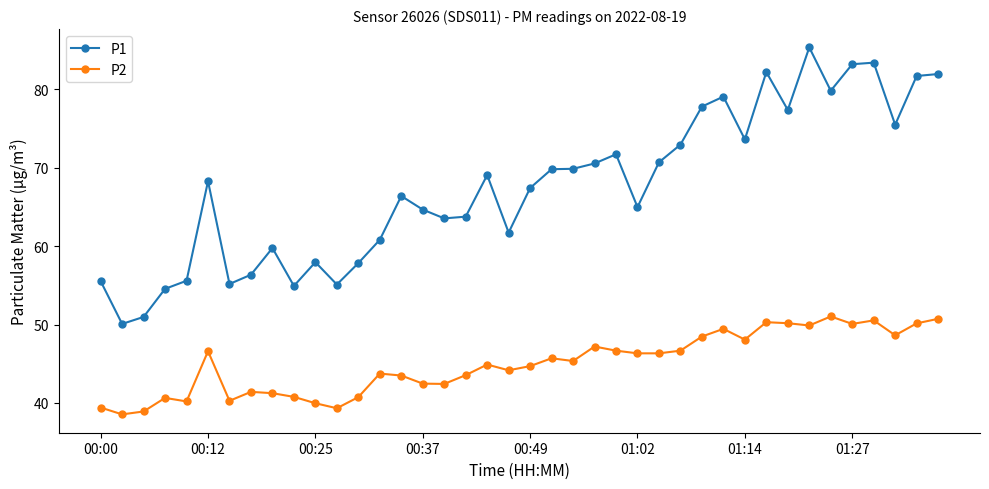

Rank the series by their maximum value, from highest to lowest.

P1, P2